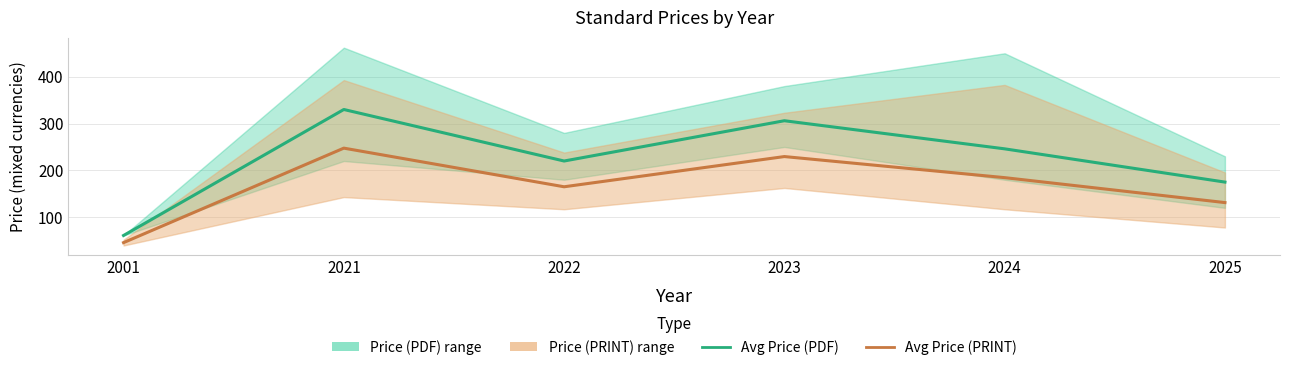

Is it true that Avg Price (PRINT) equals 75.4 at 2024?

False